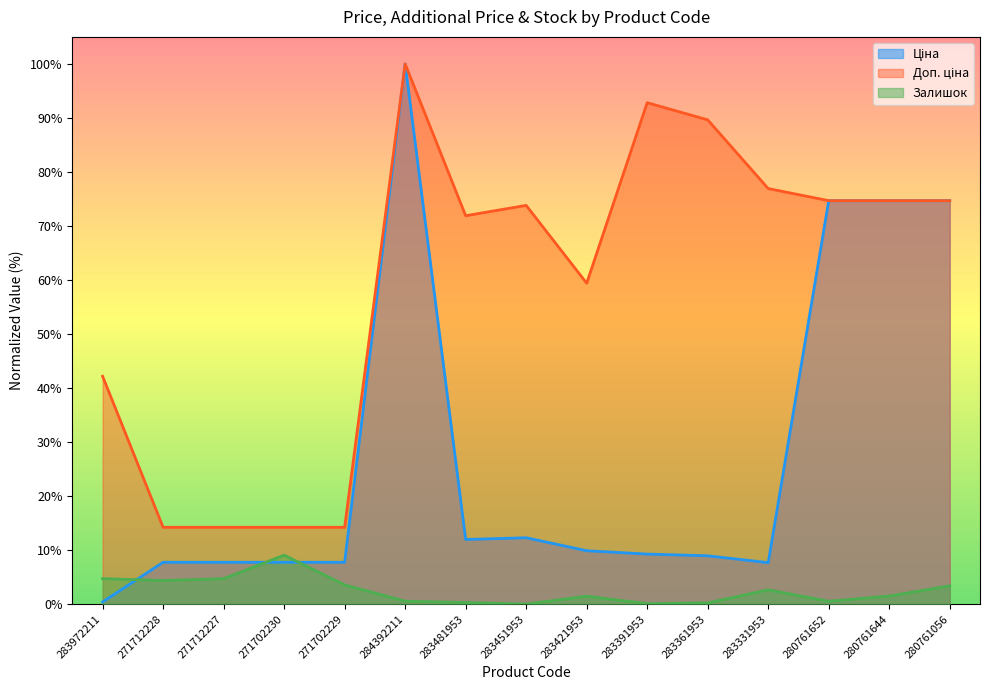

What is the label of the 11th point from the right?

271702229